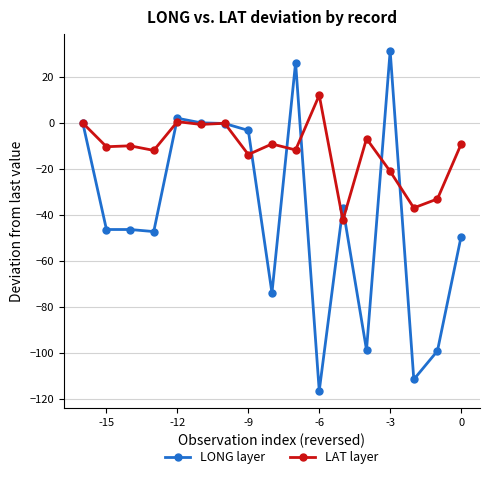

How many intersections are there between LAT layer and LONG layer?

10